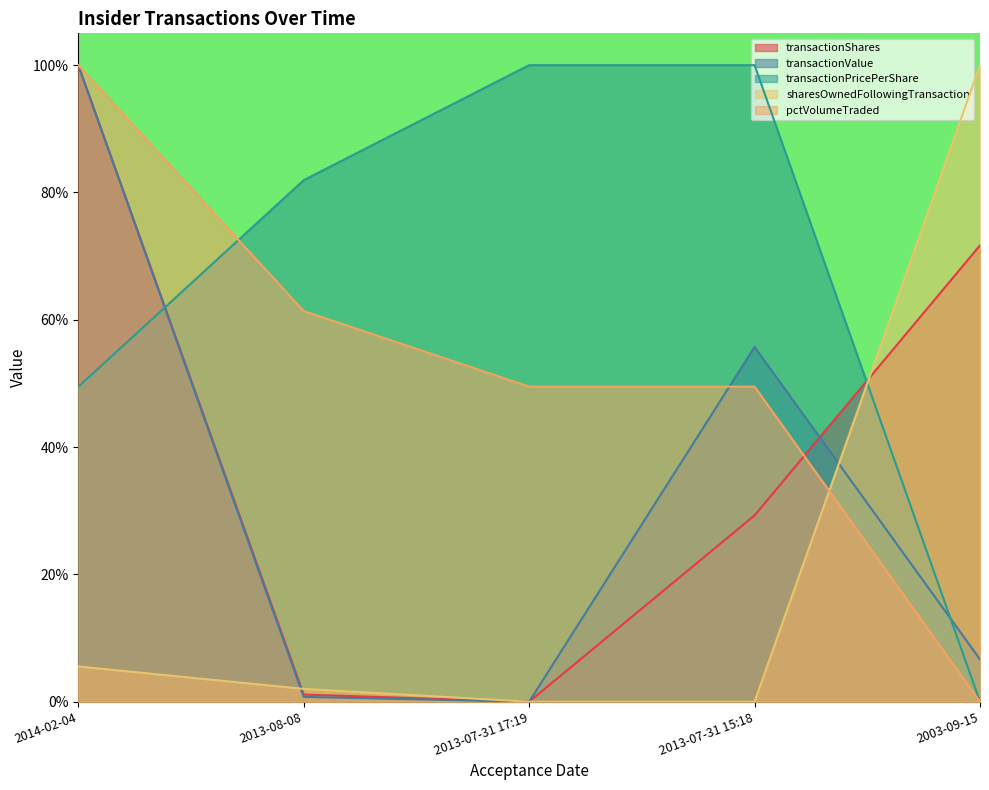

How many values in the transactionShares series exceed 29?

3